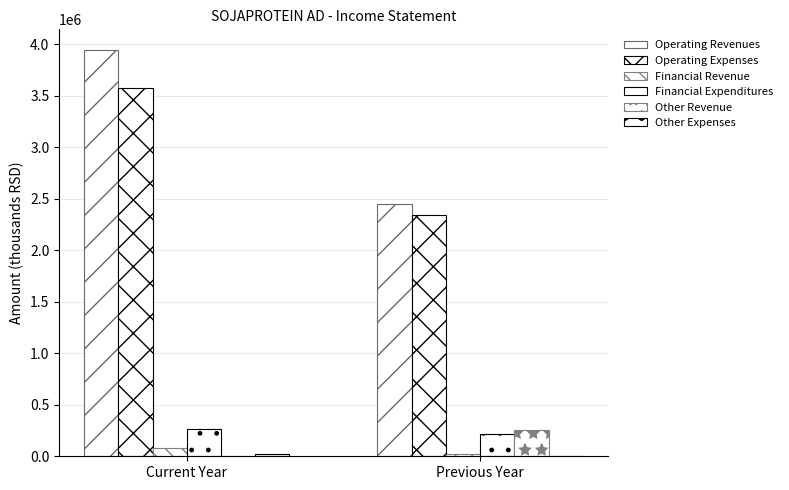

At how many categories does at least one series exceed 3267600?

1